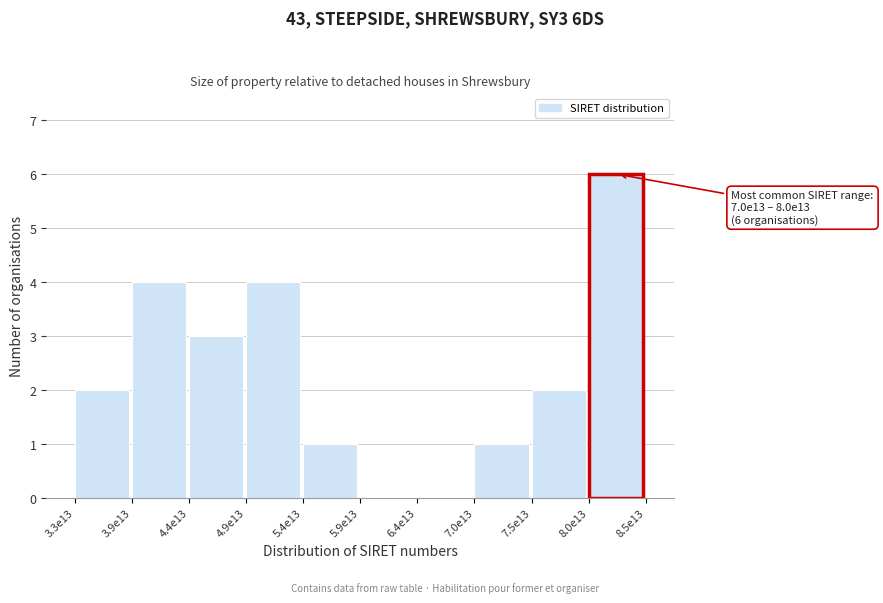

Reading left to right, extract all data points from this chart.

3.3e13=2	3.9e13=4	4.4e13=3	4.9e13=4	5.4e13=1	5.9e13=0	6.4e13=0	7.0e13=1	7.5e13=2	8.0e13=6